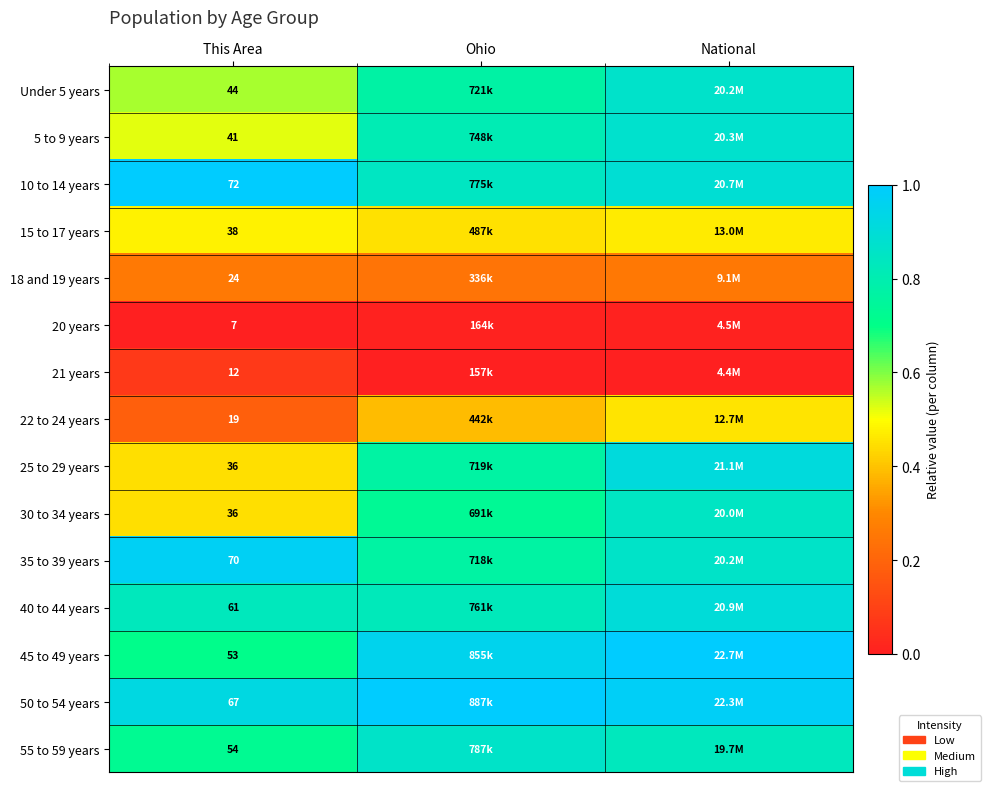

Is the value of 55 to 59 years at This Area greater than the value of 18 and 19 years at This Area?

Yes